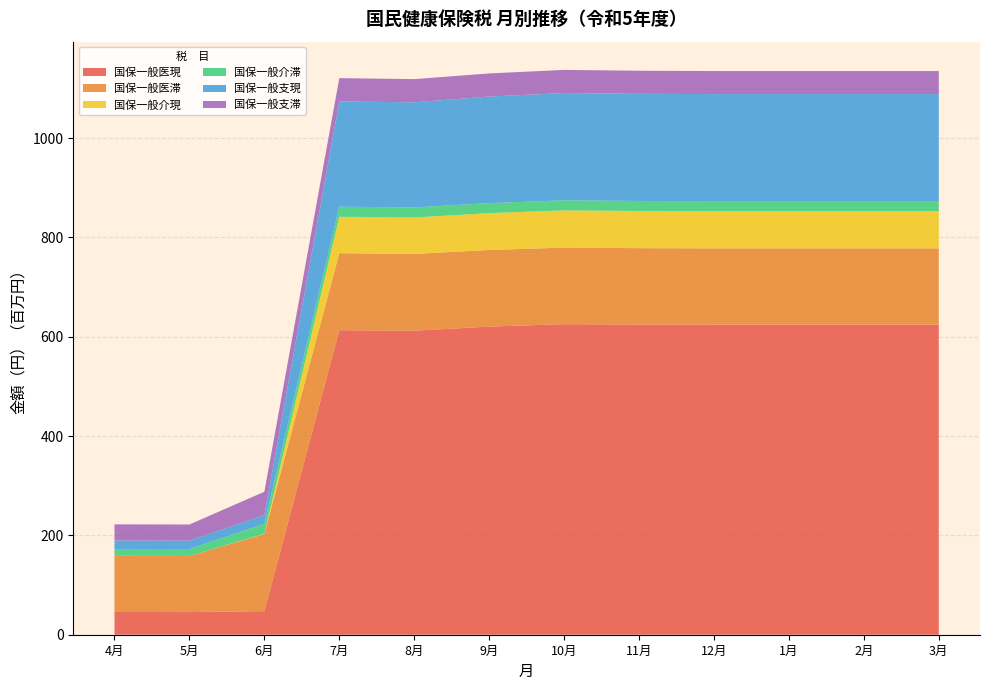

Reading left to right, what are all the values shown in this chart?

国保一般医現: 45827217	45588787	47494800	613209700	612233316	620422221	625319656	624506758	624392158	624392158	624392158	624392158
国保一般医滞: 113068434	113068434	155230572	155004677	154583437	154243937	154220369	153876769	153582369	153582369	153582369	153582369
国保一般介現: 14373	14373	651873	73407700	73371000	74280625	74923016	74926570	74978670	74978670	74978670	74978670
国保一般介滞: 13823902	13823902	20278497	20267297	20212311	20212311	20206359	20133159	20100759	20100759	20100759	20100759
国保一般支現: 17048310	16964940	17326027	212002900	211671684	214521854	216090228	215717589	215616889	215616889	215616889	215616889
国保一般支滞: 32491838	32491838	46926177	46847972	46704498	46586798	46578718	46461418	46359818	46359818	46359818	46359818